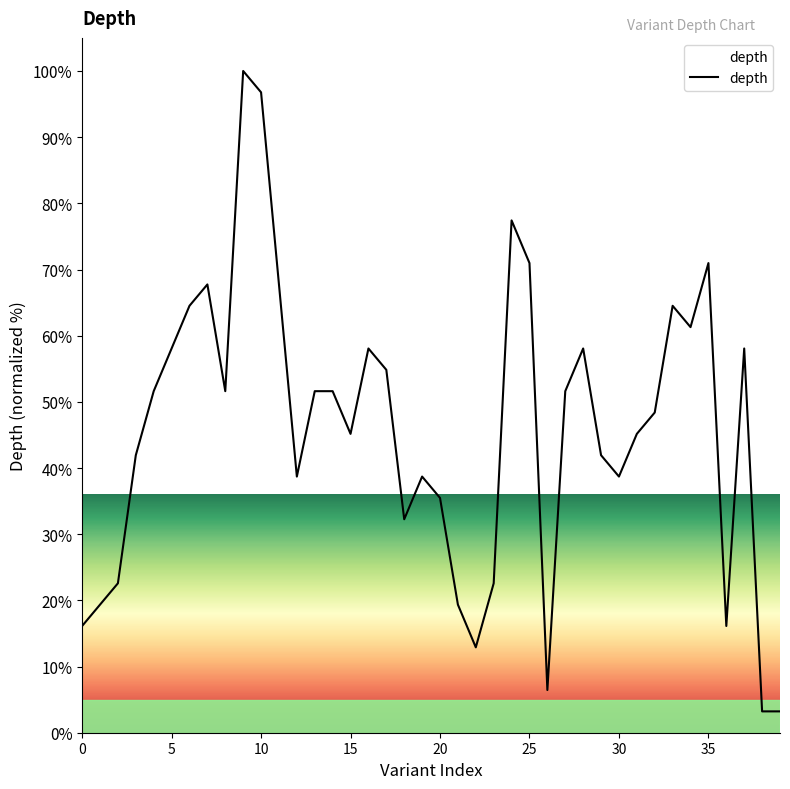

What is the difference between the maximum and minimum values?

96.8